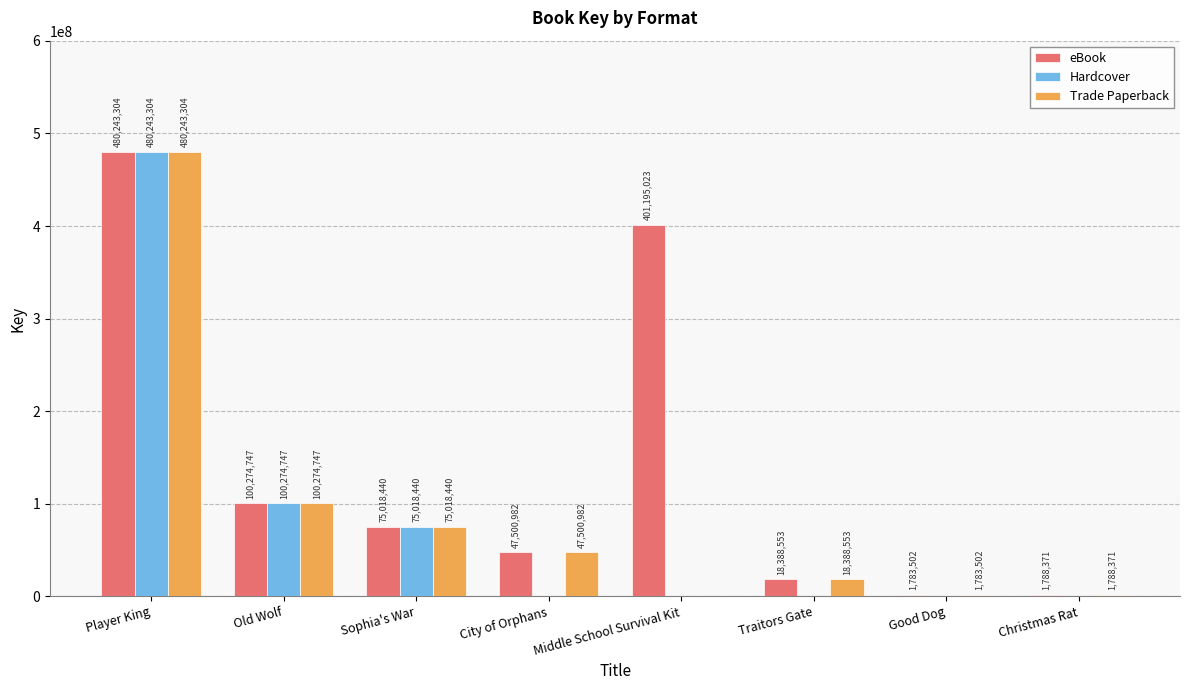

Which series has the widest spread of values?

eBook